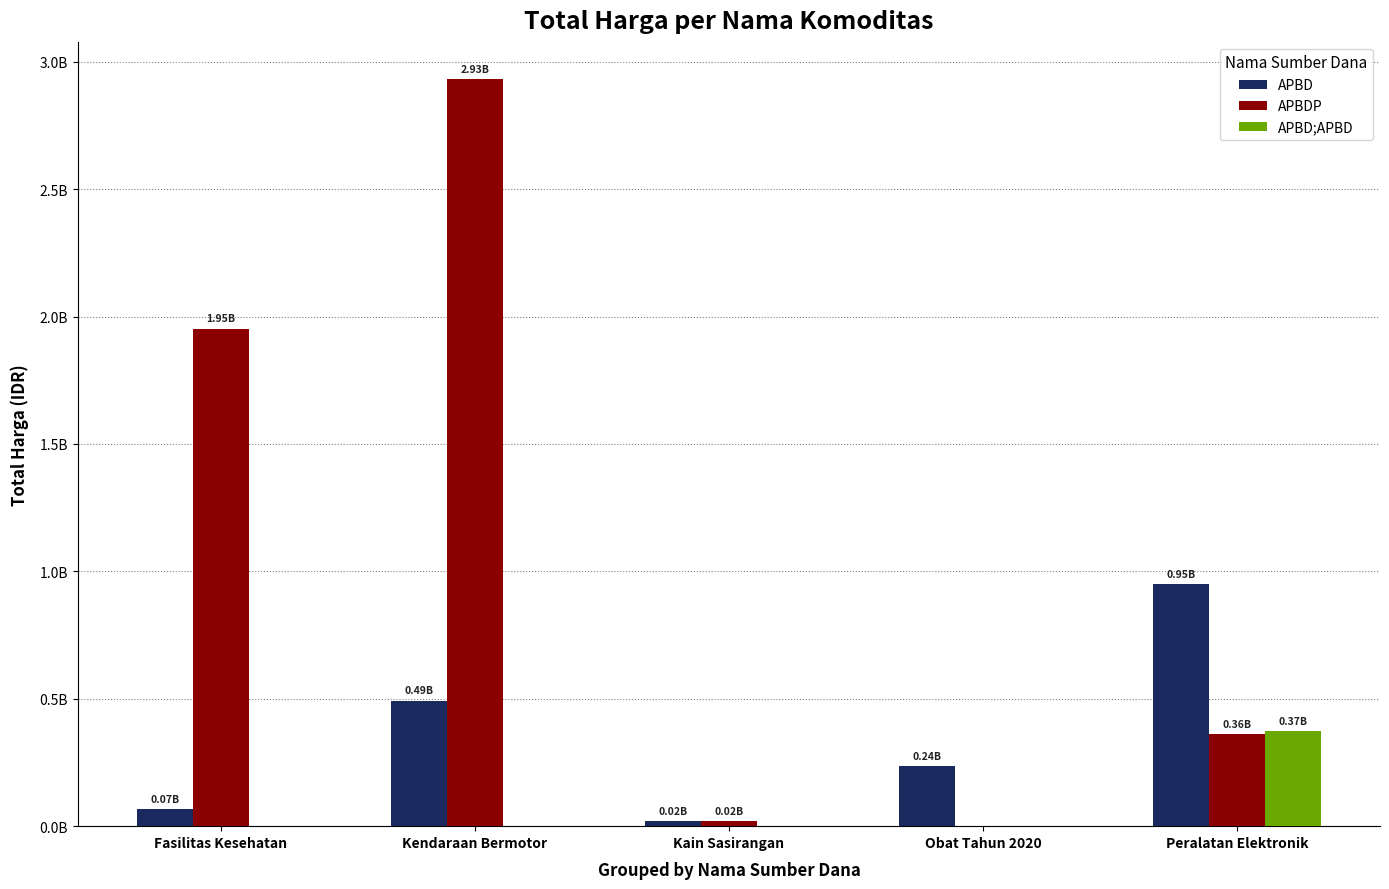

The APBDP series shows 2.9 at Kendaraan Bermotor. True or false?

True